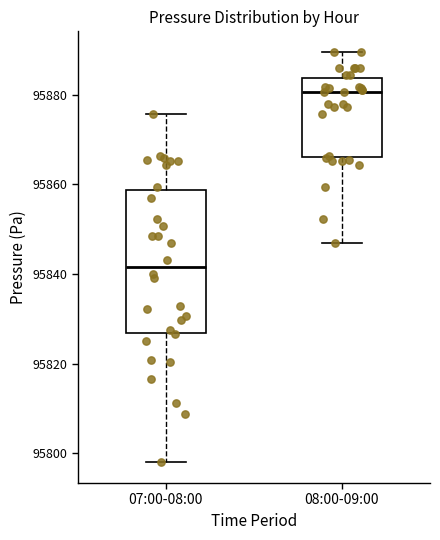

Where does the median line of the box for 08:00-09:00 sit on the y-axis? The values are not printed on the chart, so give them approximately, as read against the axis.

95880